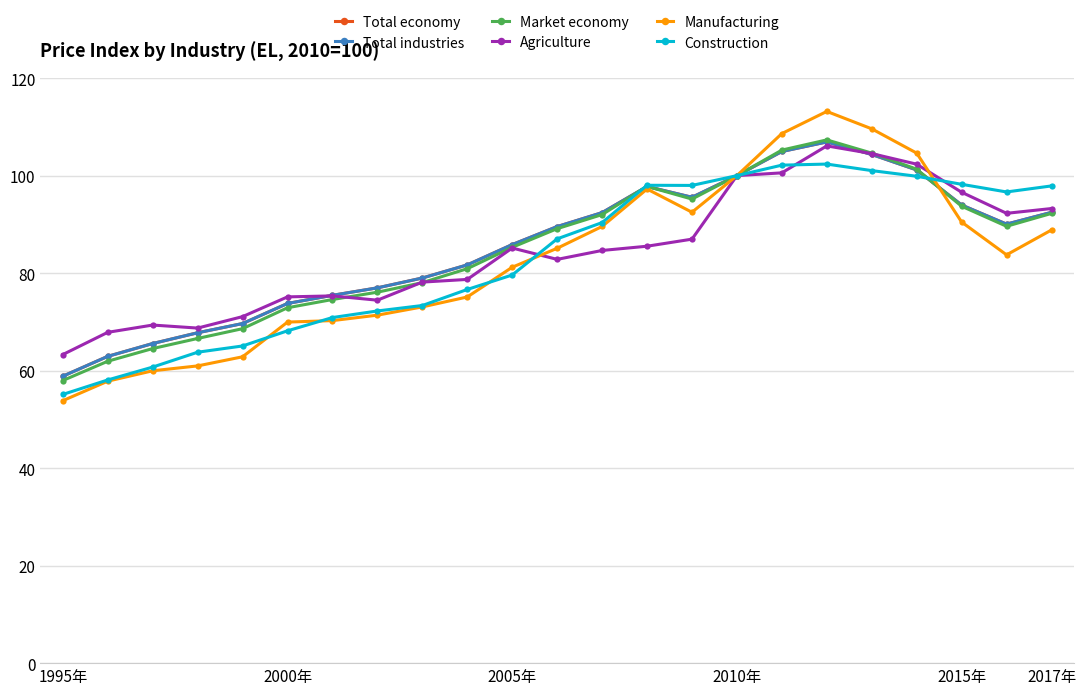

Is this an area chart (filled region under the line)?

No